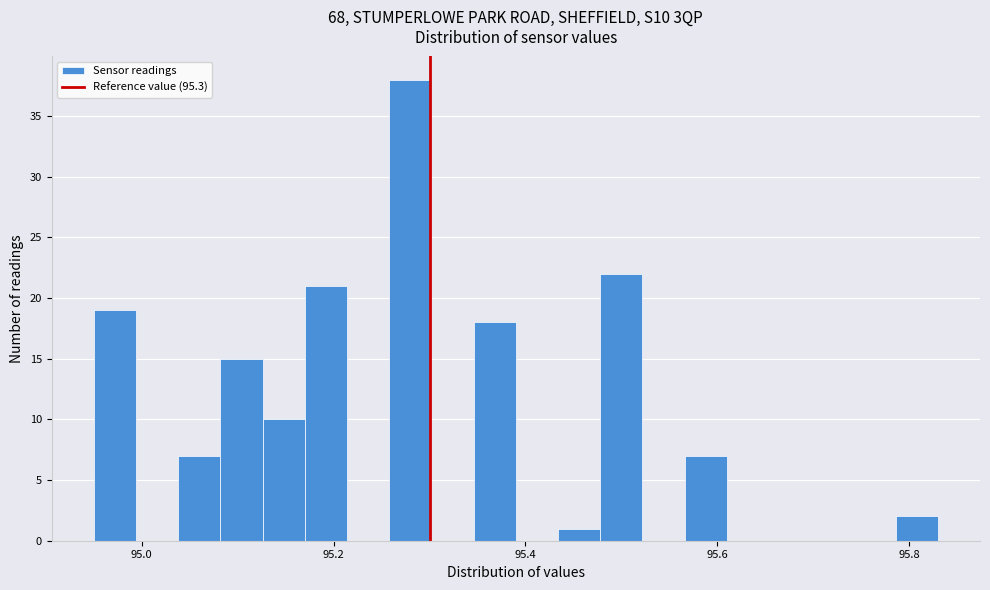

Read against the x-axis, roughly where is the centre of the tallest bar?

95.28